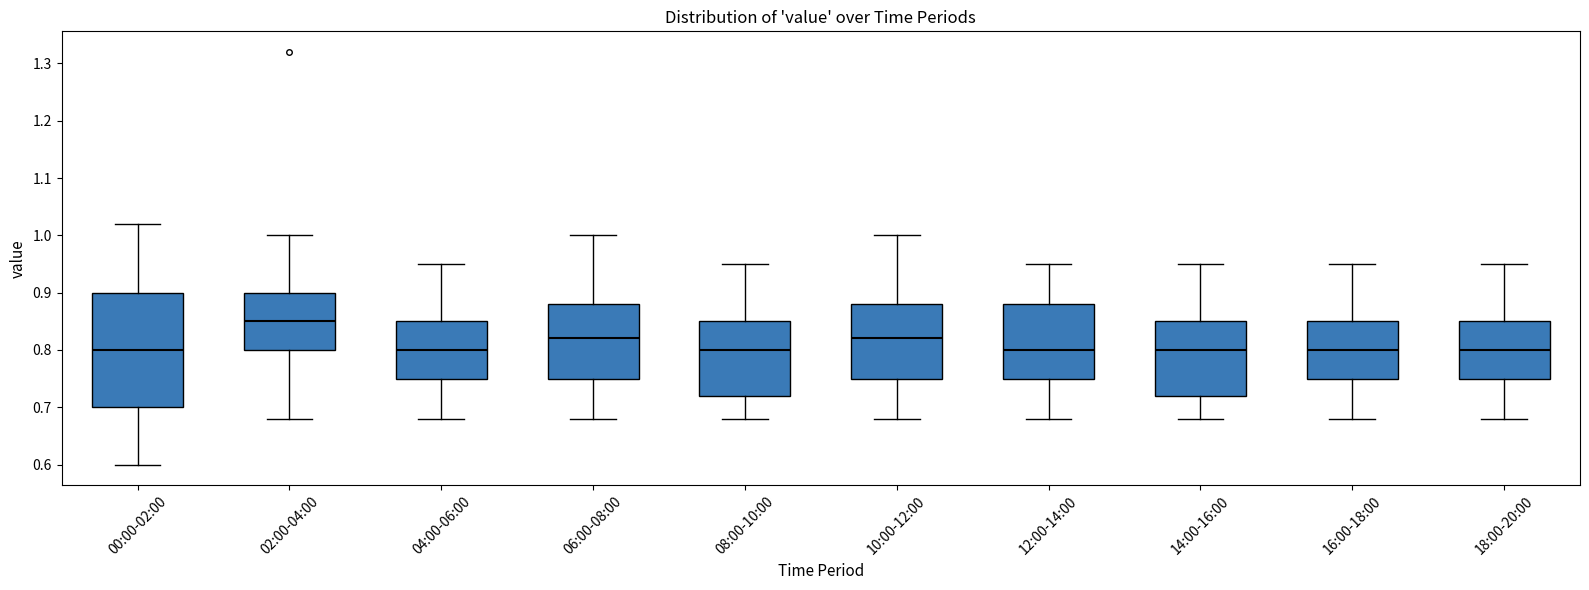

Where is the upper edge of the box for 18:00-20:00 on the y-axis? The values are not printed on the chart, so give them approximately, as read against the axis.

0.85